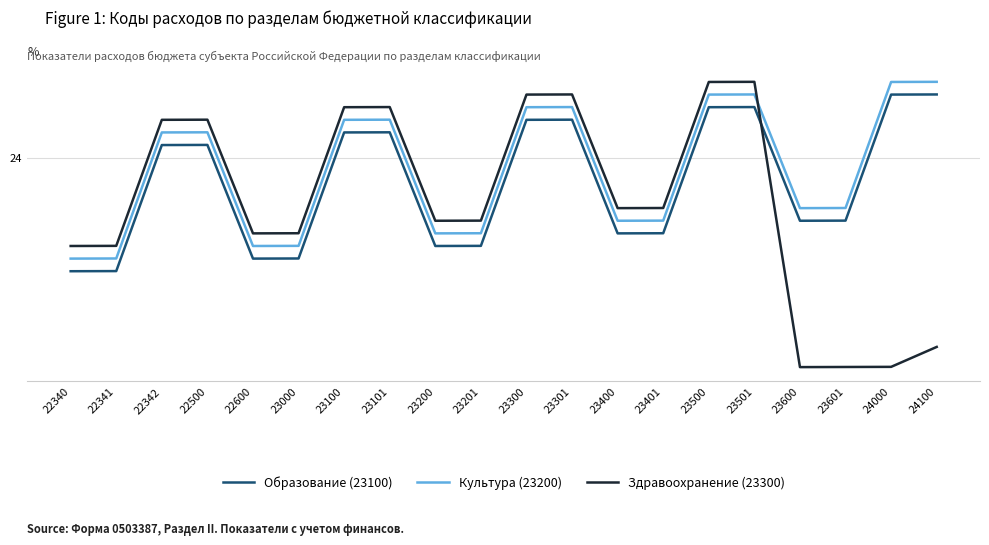

What are all the series names shown in the legend?

Образование (23100), Культура (23200), Здравоохранение (23300)